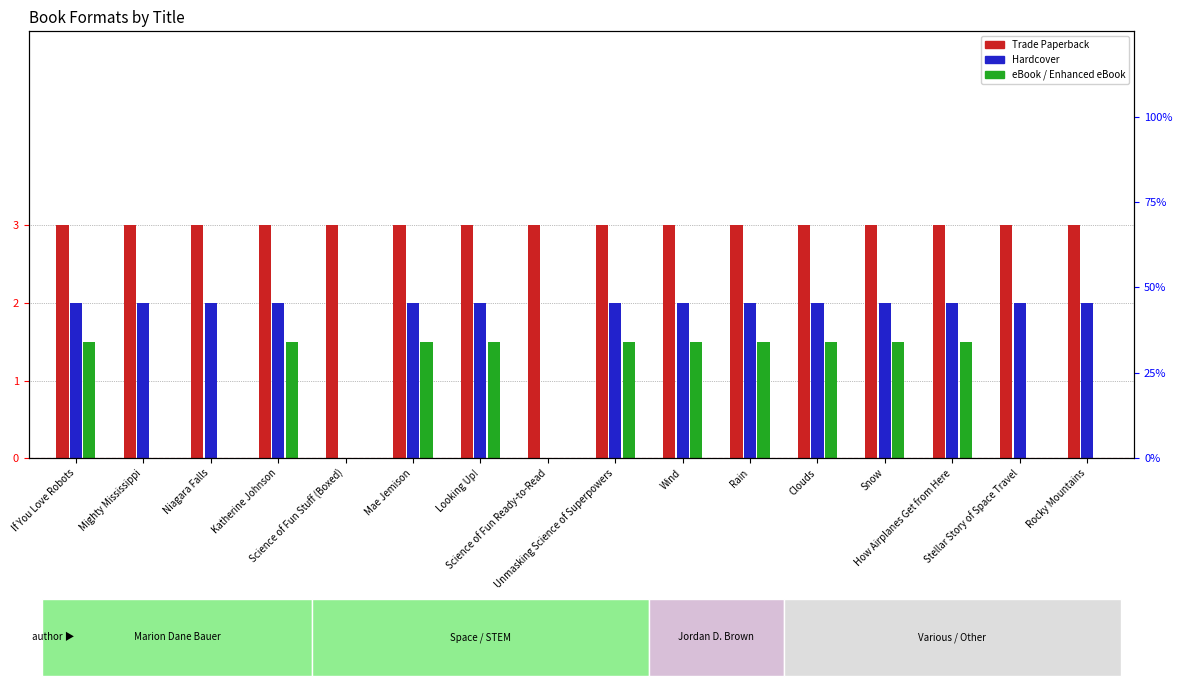

The Trade Paperback series shows 0.2 at Snow. True or false?

False